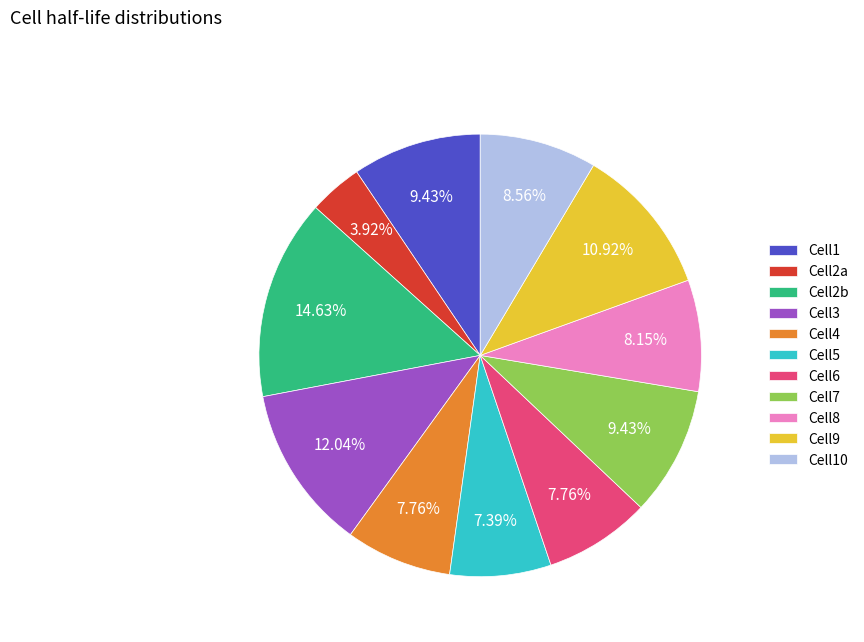

Is it true that Cell9 is 5% of the pie?

False